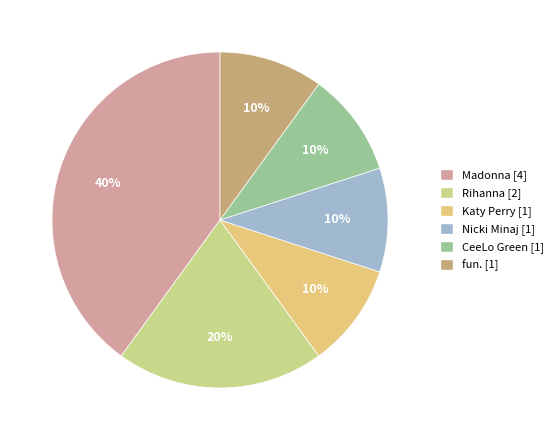

Rank the categories by value from lowest to highest.

Katy Perry, Nicki Minaj, CeeLo Green, fun., Rihanna, Madonna